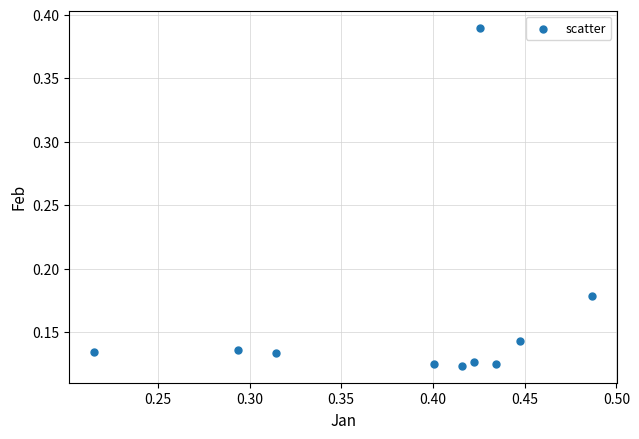

What is the range of Y values (max minus min)?

0.3